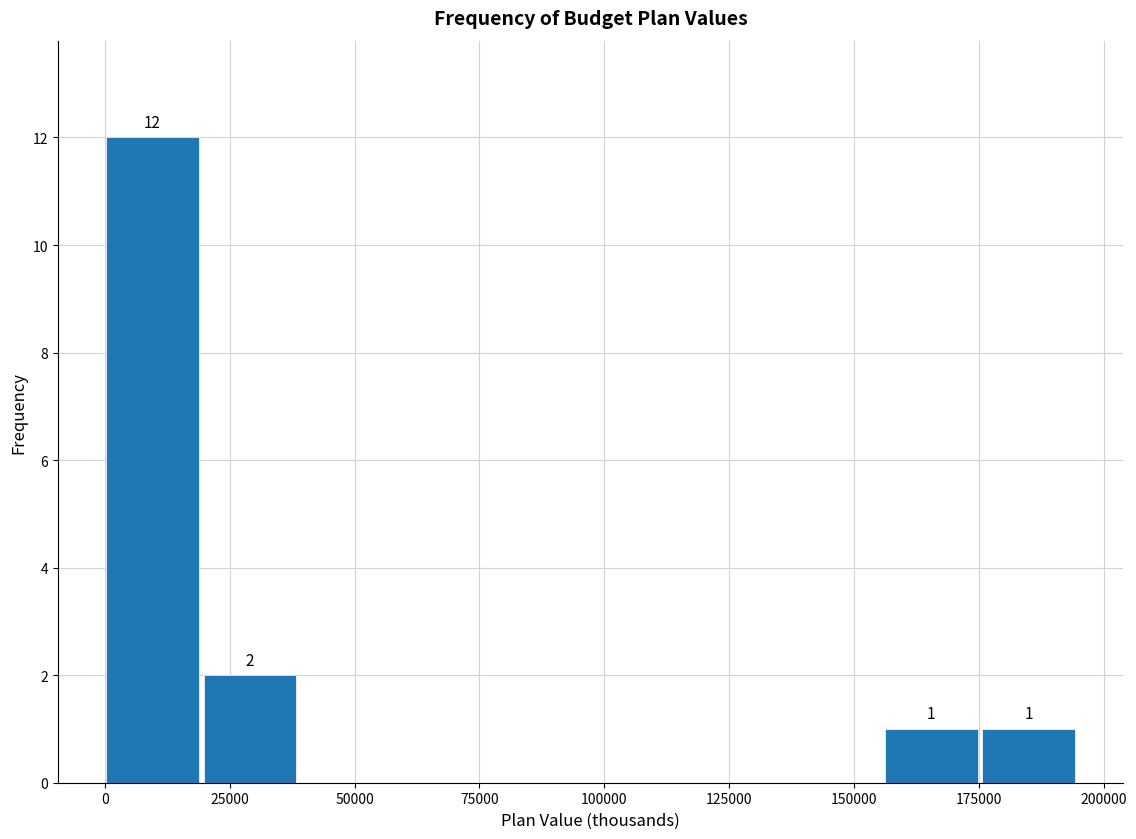

Around what value on the x-axis is the tallest bar? Give the approximate position of its centre, as read against the axis.

10000